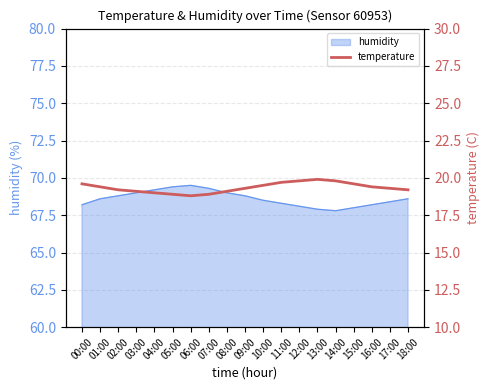

What is the label of the 12th point from the right?

07:00